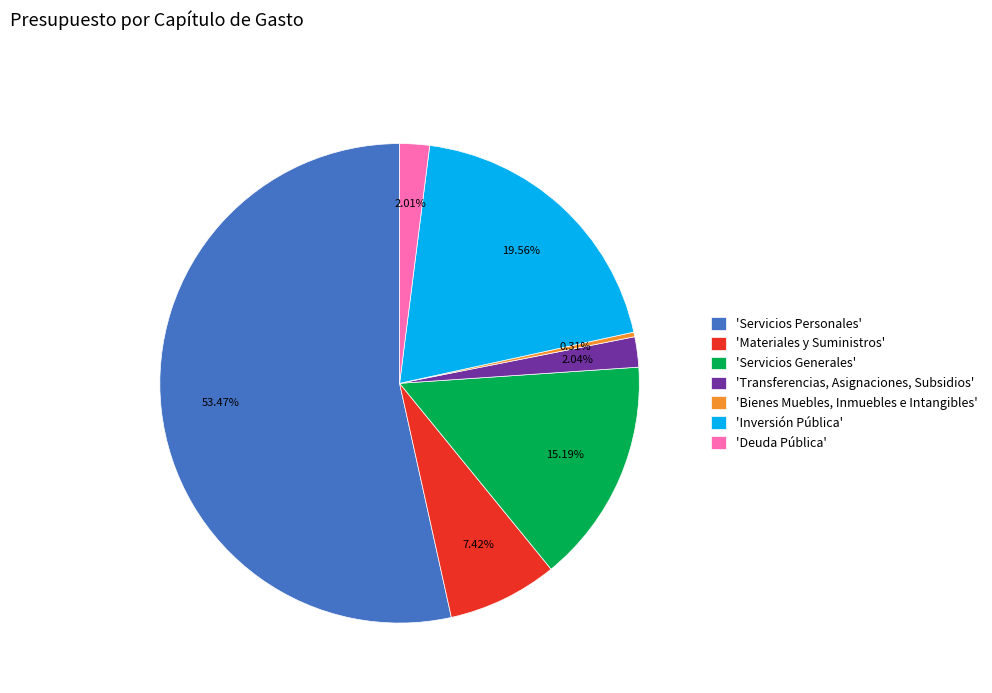

Rank the categories by value from highest to lowest.

'Servicios Personales', 'Inversión Pública', 'Servicios Generales', 'Materiales y Suministros', 'Transferencias, Asignaciones, Subsidios', 'Deuda Pública', 'Bienes Muebles, Inmuebles e Intangibles'